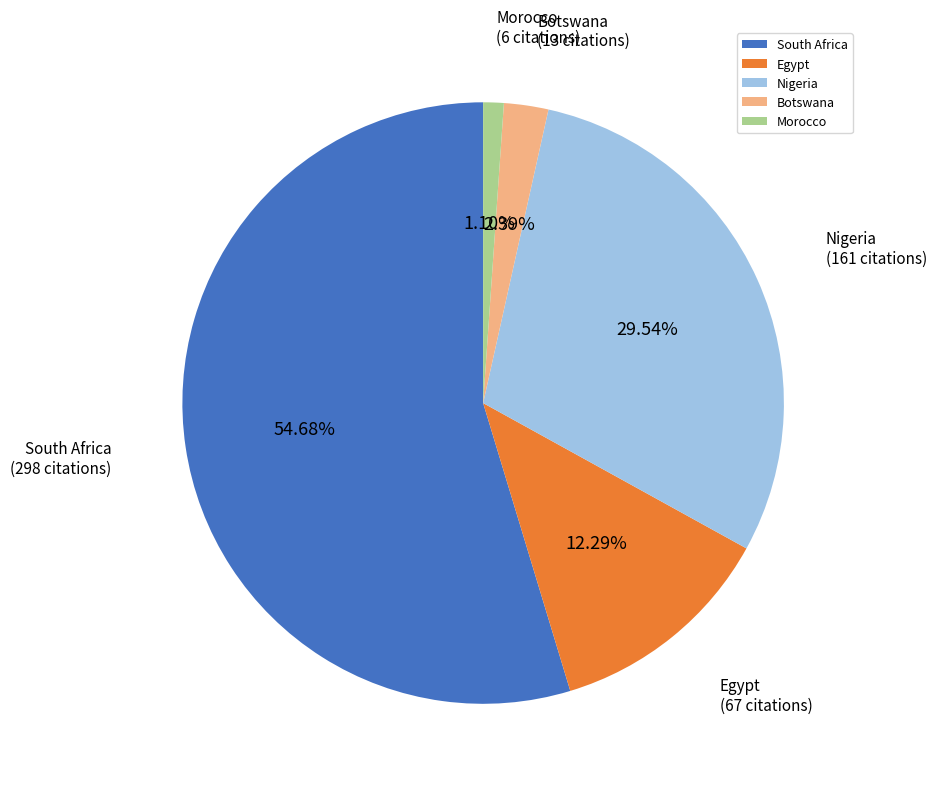

To the nearest percent, what is the average slice percentage?

20%